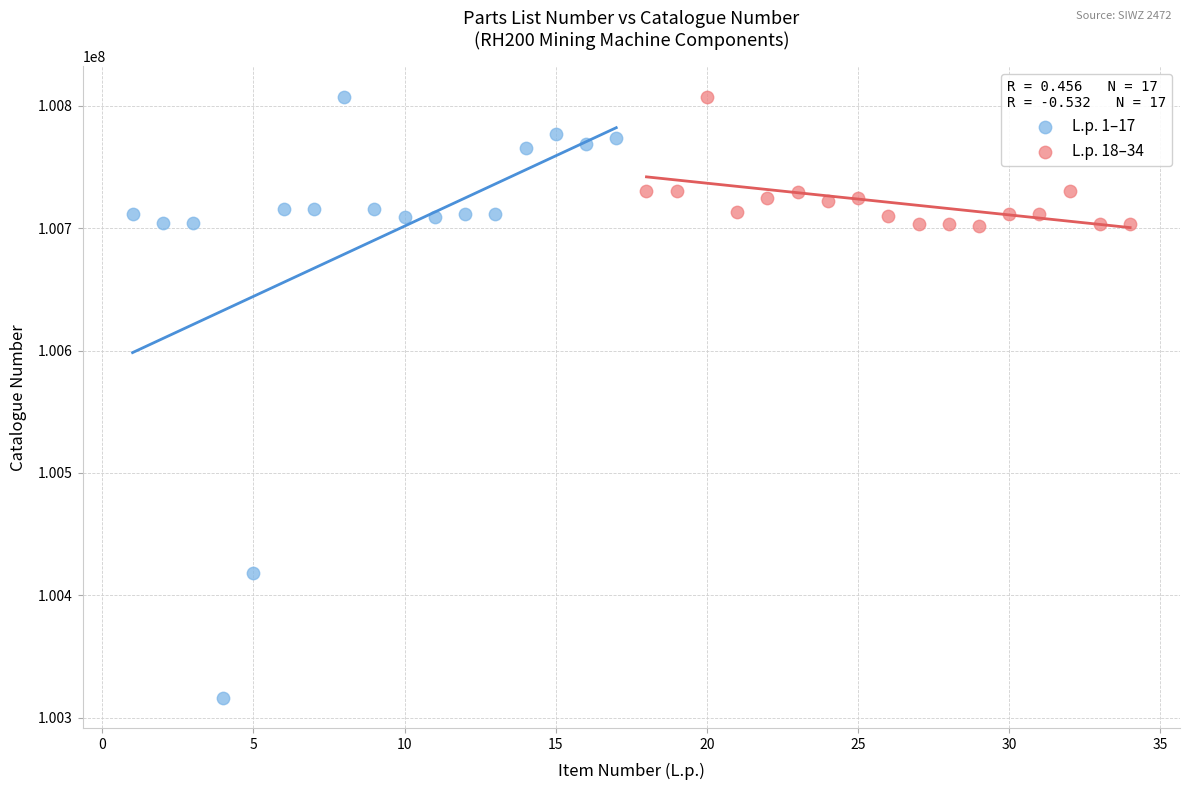

Which series reaches the minimum Y coordinate?

L.p. 1–17